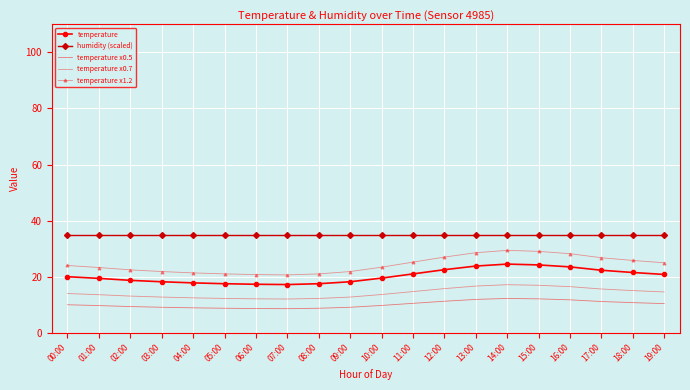

At how many categories does at least one series exceed 31?

20